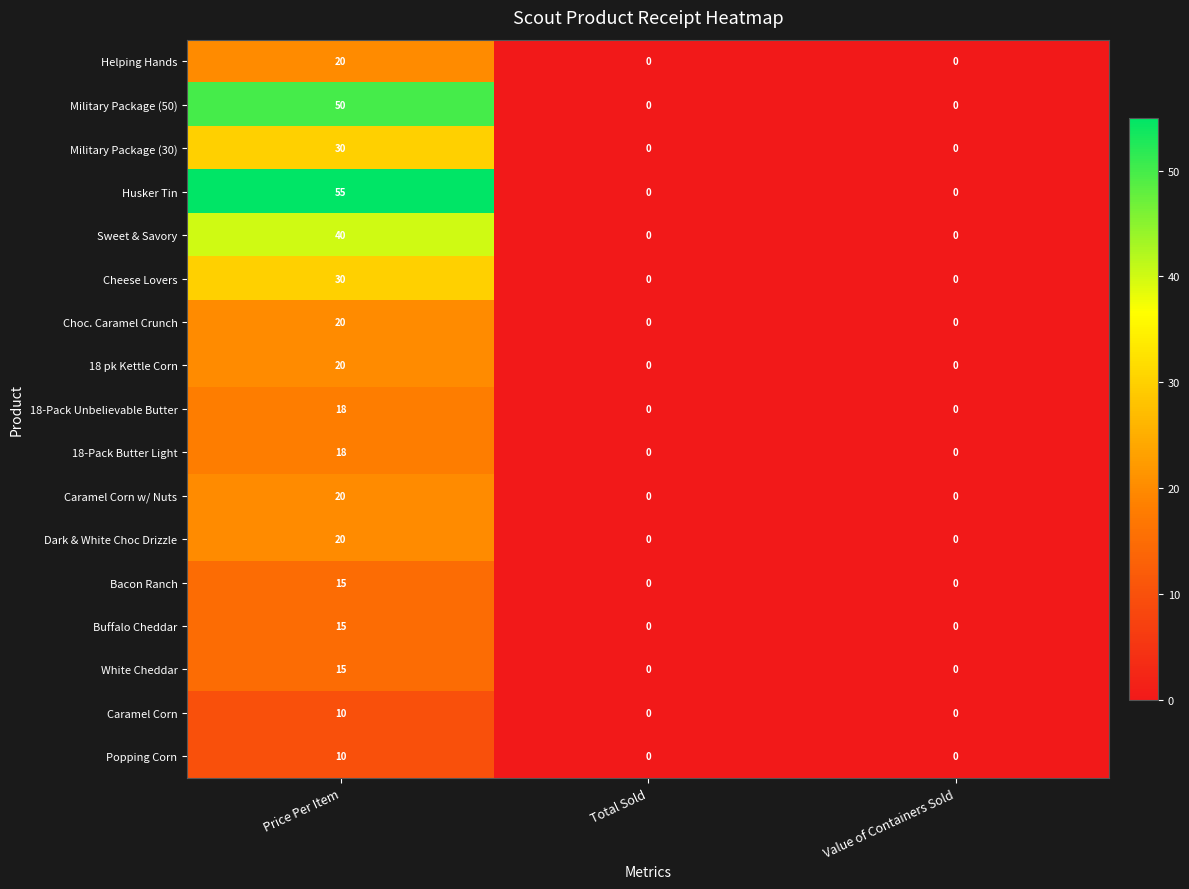

Which label corresponds to the largest value in the chart?

Price Per Item